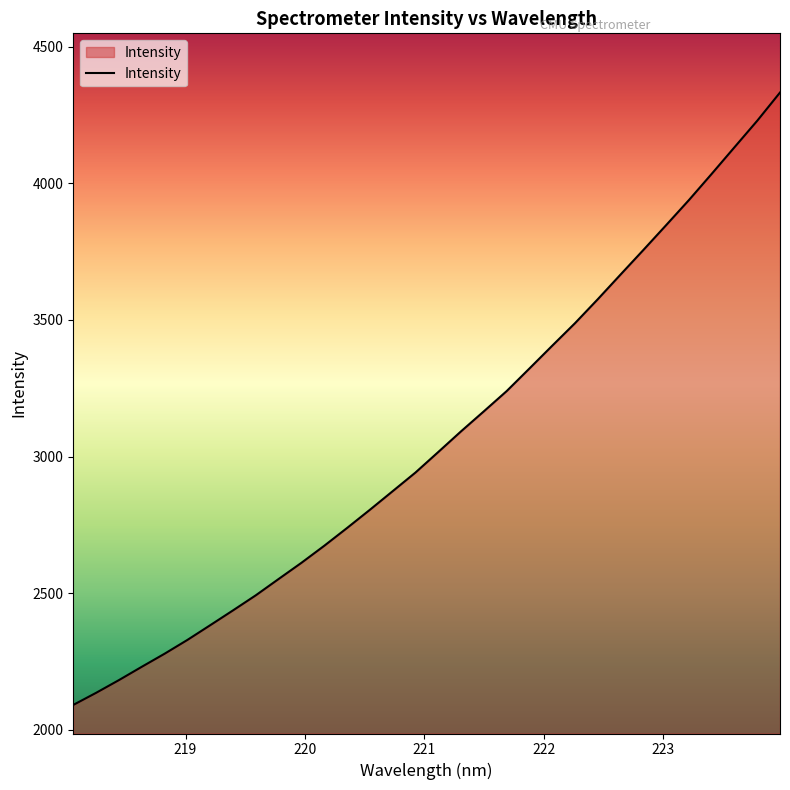

What is the smallest value displayed?

2091.6